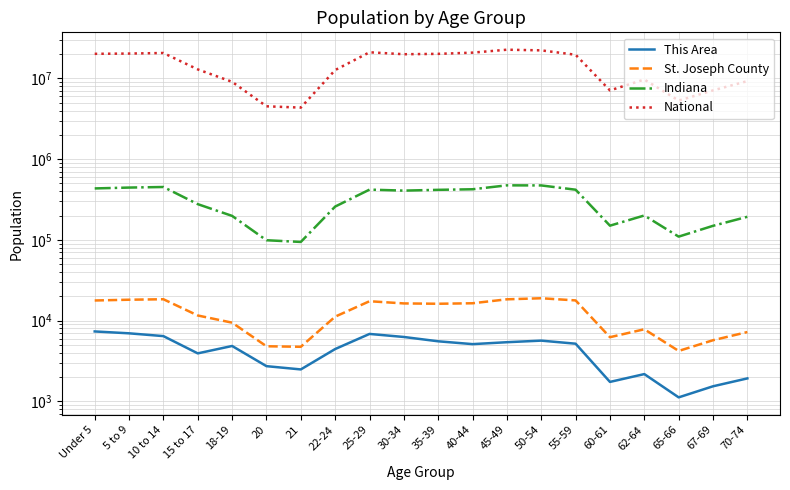

Reading left to right, extract all data points from this chart.

This Area: Under 5=7339	5 to 9=6956	10 to 14=6423	15 to 17=3926	18-19=4847	20=2726	21=2483	22-24=4442	25-29=6835	30-34=6267	35-39=5540	40-44=5110	45-49=5398	50-54=5647	55-59=5173	60-61=1739	62-64=2174	65-66=1119	67-69=1535	70-74=1922
St. Joseph County: Under 5=17749	5 to 9=18140	10 to 14=18388	15 to 17=11574	18-19=9429	20=4808	21=4737	22-24=11190	25-29=17376	30-34=16321	35-39=16168	40-44=16396	45-49=18354	50-54=18915	55-59=17785	60-61=6227	62-64=7809	65-66=4208	67-69=5712	70-74=7212
Indiana: Under 5=434075	5 to 9=444821	10 to 14=452171	15 to 17=277231	18-19=198284	20=98994	21=94313	22-24=258719	25-29=419530	30-34=407815	35-39=417011	40-44=423819	45-49=473946	50-54=472822	55-59=418515	60-61=150022	62-64=200606	65-66=109710	67-69=149347	70-74=193278
National: Under 5=20201362	5 to 9=20348657	10 to 14=20677194	15 to 17=12954254	18-19=9086089	20=4519129	21=4354294	22-24=12712576	25-29=21101849	30-34=19962099	35-39=20179642	40-44=20890964	45-49=22708591	50-54=22298125	55-59=19664805	60-61=7113727	62-64=9704197	65-66=5319902	67-69=7115361	70-74=9278166